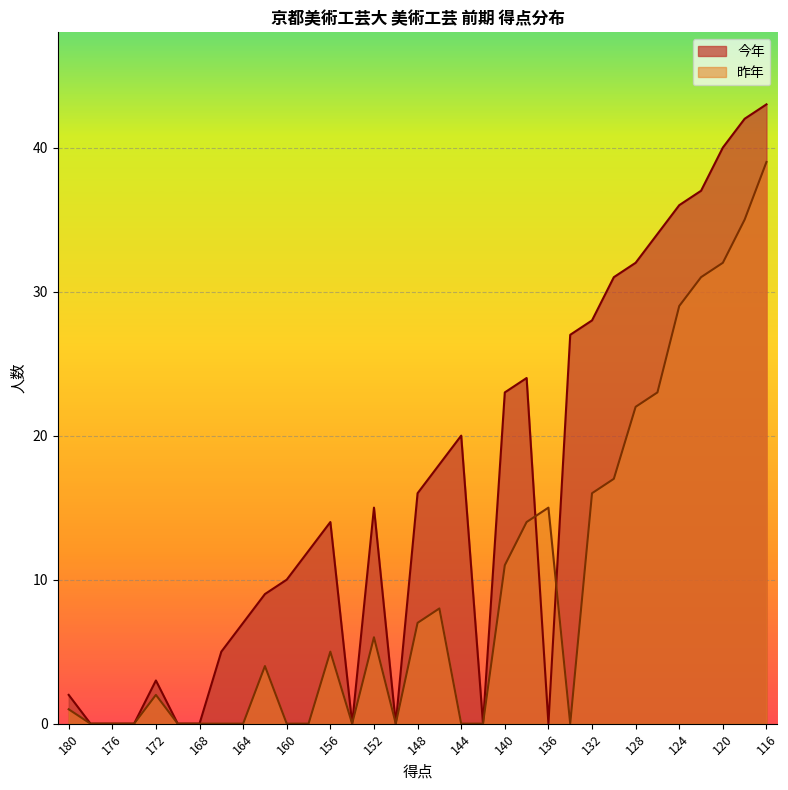

At which category does 昨年 reach its first local peak?

172